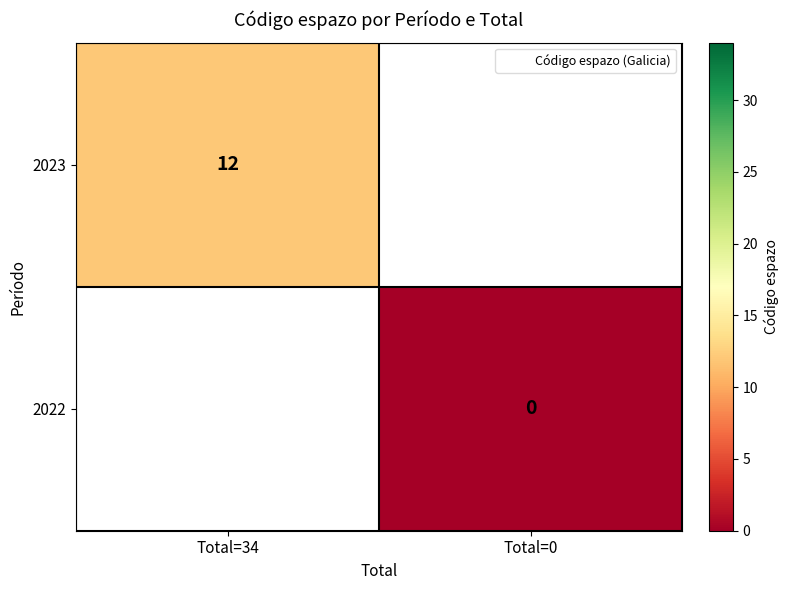

The value of 2023 at Total=34 is 12. True or false?

True